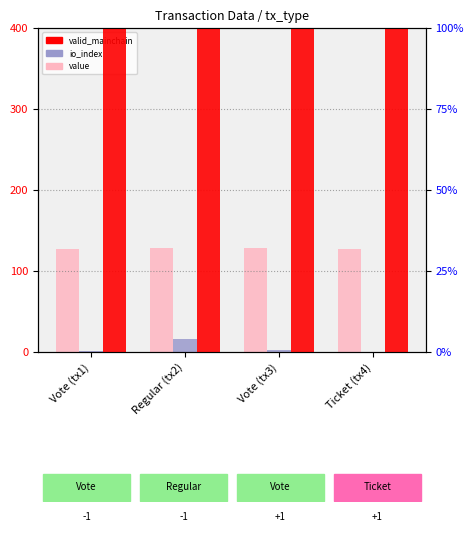

What is the highest value of the value series?

128.6